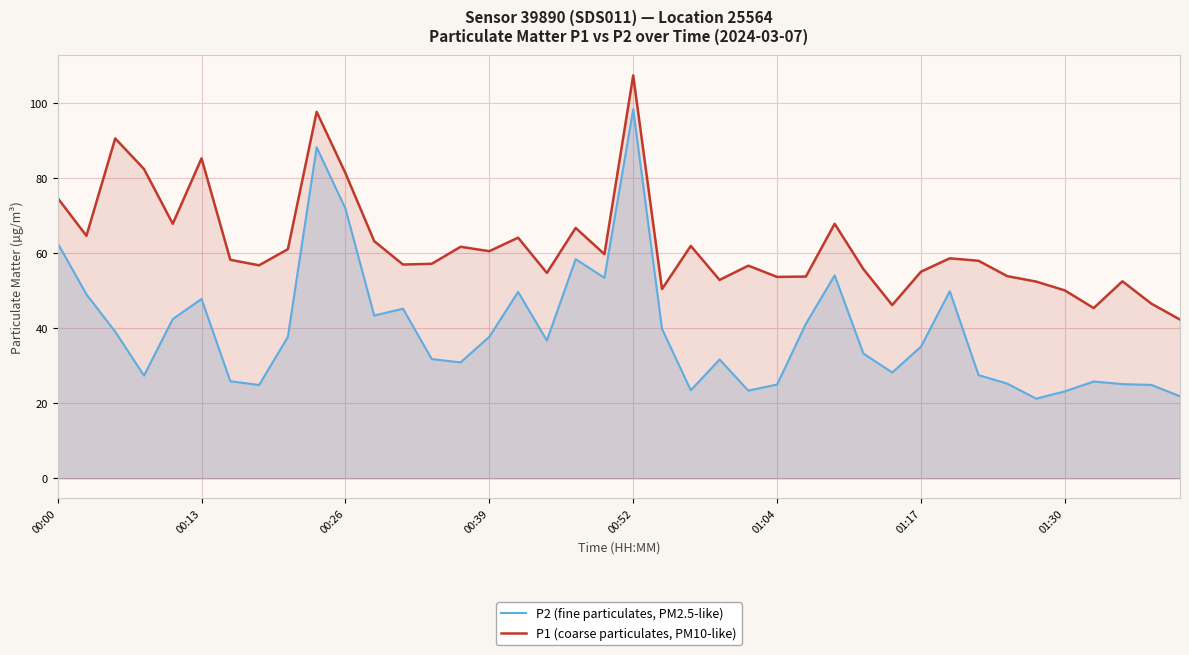

List the series in order of their peak value, lowest first.

P2 (fine particulates, PM2.5-like), P1 (coarse particulates, PM10-like)